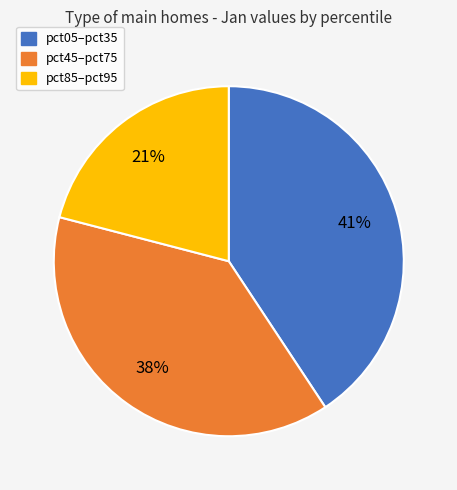

To the nearest percent, what is the difference between the largest and smallest slice percentages?

20%